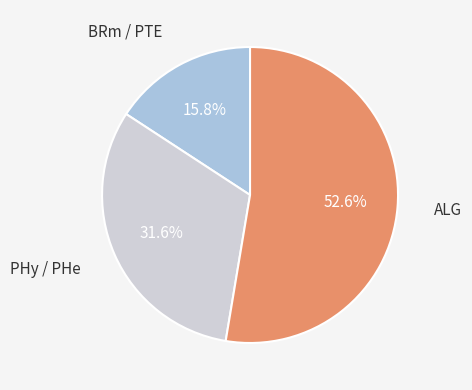

Does any single category account for the majority?

Yes